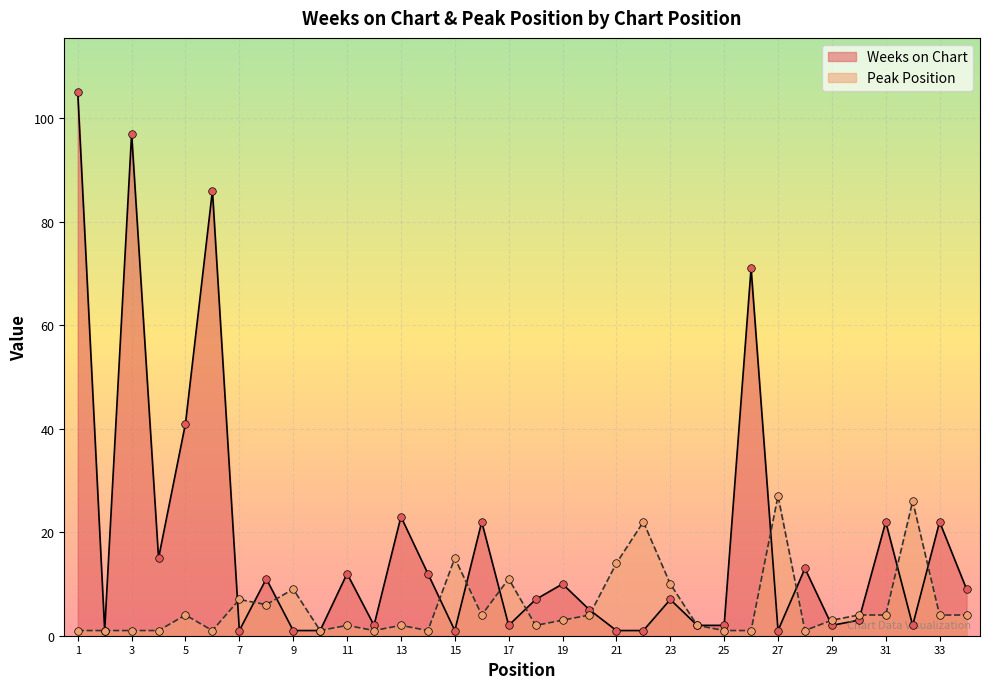

What are all the series names shown in the legend?

Weeks on Chart, Peak Position